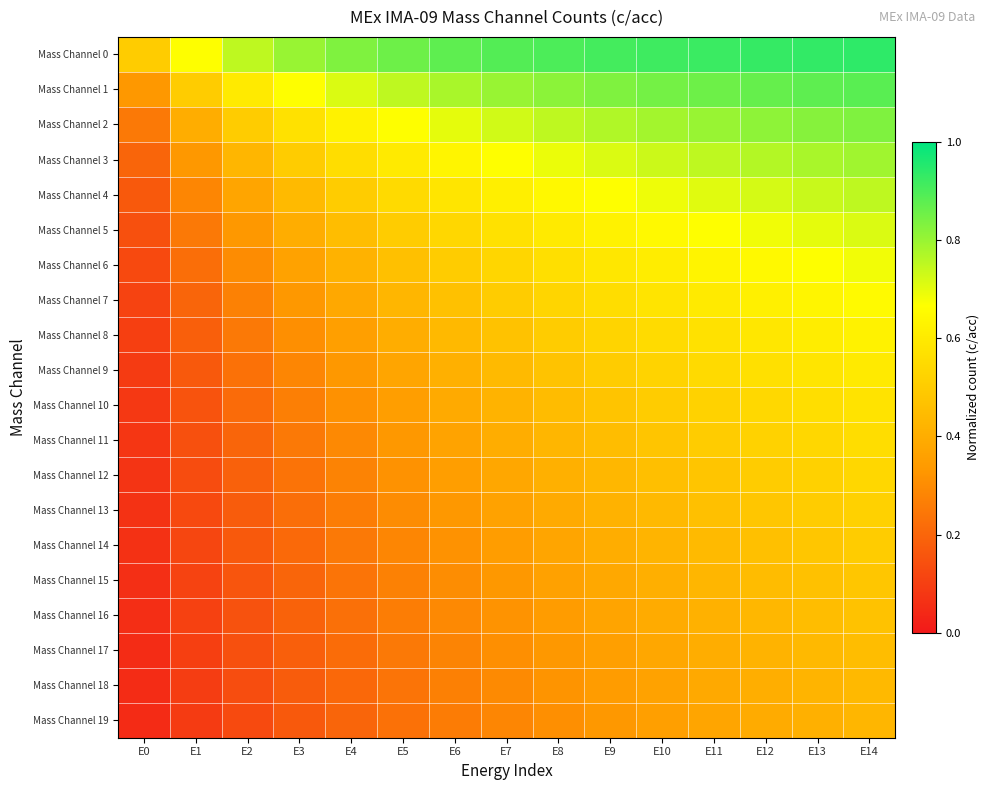

Reading left to right, list all the values displayed in this chart.

Mass Channel 0: E0=0.5	E1=0.7	E2=0.8	E3=0.8	E4=0.8	E5=0.9	E6=0.9	E7=0.9	E8=0.9	E9=0.9	E10=0.9	E11=0.9	E12=0.9	E13=0.9	E14=0.9
Mass Channel 1: E0=0.3	E1=0.5	E2=0.6	E3=0.7	E4=0.7	E5=0.8	E6=0.8	E7=0.8	E8=0.8	E9=0.8	E10=0.8	E11=0.9	E12=0.9	E13=0.9	E14=0.9
Mass Channel 2: E0=0.2	E1=0.4	E2=0.5	E3=0.6	E4=0.6	E5=0.7	E6=0.7	E7=0.7	E8=0.8	E9=0.8	E10=0.8	E11=0.8	E12=0.8	E13=0.8	E14=0.8
Mass Channel 3: E0=0.2	E1=0.3	E2=0.4	E3=0.5	E4=0.6	E5=0.6	E6=0.6	E7=0.7	E8=0.7	E9=0.7	E10=0.7	E11=0.8	E12=0.8	E13=0.8	E14=0.8
Mass Channel 4: E0=0.2	E1=0.3	E2=0.4	E3=0.4	E4=0.5	E5=0.5	E6=0.6	E7=0.6	E8=0.6	E9=0.7	E10=0.7	E11=0.7	E12=0.7	E13=0.7	E14=0.8
Mass Channel 5: E0=0.1	E1=0.2	E2=0.3	E3=0.4	E4=0.5	E5=0.5	E6=0.5	E7=0.6	E8=0.6	E9=0.6	E10=0.6	E11=0.7	E12=0.7	E13=0.7	E14=0.7
Mass Channel 6: E0=0.1	E1=0.2	E2=0.3	E3=0.4	E4=0.4	E5=0.5	E6=0.5	E7=0.5	E8=0.6	E9=0.6	E10=0.6	E11=0.6	E12=0.7	E13=0.7	E14=0.7
Mass Channel 7: E0=0.1	E1=0.2	E2=0.3	E3=0.3	E4=0.4	E5=0.4	E6=0.5	E7=0.5	E8=0.5	E9=0.6	E10=0.6	E11=0.6	E12=0.6	E13=0.6	E14=0.7
Mass Channel 8: E0=0.1	E1=0.2	E2=0.2	E3=0.3	E4=0.4	E5=0.4	E6=0.4	E7=0.5	E8=0.5	E9=0.5	E10=0.6	E11=0.6	E12=0.6	E13=0.6	E14=0.6
Mass Channel 9: E0=0.1	E1=0.2	E2=0.2	E3=0.3	E4=0.3	E5=0.4	E6=0.4	E7=0.4	E8=0.5	E9=0.5	E10=0.5	E11=0.5	E12=0.6	E13=0.6	E14=0.6
Mass Channel 10: E0=0.1	E1=0.2	E2=0.2	E3=0.3	E4=0.3	E5=0.4	E6=0.4	E7=0.4	E8=0.5	E9=0.5	E10=0.5	E11=0.5	E12=0.5	E13=0.6	E14=0.6
Mass Channel 11: E0=0.1	E1=0.1	E2=0.2	E3=0.2	E4=0.3	E5=0.3	E6=0.4	E7=0.4	E8=0.4	E9=0.5	E10=0.5	E11=0.5	E12=0.5	E13=0.5	E14=0.6
Mass Channel 12: E0=0.1	E1=0.1	E2=0.2	E3=0.2	E4=0.3	E5=0.3	E6=0.3	E7=0.4	E8=0.4	E9=0.4	E10=0.5	E11=0.5	E12=0.5	E13=0.5	E14=0.5
Mass Channel 13: E0=0.1	E1=0.1	E2=0.2	E3=0.2	E4=0.3	E5=0.3	E6=0.3	E7=0.4	E8=0.4	E9=0.4	E10=0.4	E11=0.5	E12=0.5	E13=0.5	E14=0.5
Mass Channel 14: E0=0.1	E1=0.1	E2=0.2	E3=0.2	E4=0.2	E5=0.3	E6=0.3	E7=0.3	E8=0.4	E9=0.4	E10=0.4	E11=0.4	E12=0.5	E13=0.5	E14=0.5
Mass Channel 15: E0=0.1	E1=0.1	E2=0.2	E3=0.2	E4=0.2	E5=0.3	E6=0.3	E7=0.3	E8=0.4	E9=0.4	E10=0.4	E11=0.4	E12=0.4	E13=0.5	E14=0.5
Mass Channel 16: E0=0.1	E1=0.1	E2=0.1	E3=0.2	E4=0.2	E5=0.3	E6=0.3	E7=0.3	E8=0.3	E9=0.4	E10=0.4	E11=0.4	E12=0.4	E13=0.5	E14=0.5
Mass Channel 17: E0=0.1	E1=0.1	E2=0.1	E3=0.2	E4=0.2	E5=0.2	E6=0.3	E7=0.3	E8=0.3	E9=0.4	E10=0.4	E11=0.4	E12=0.4	E13=0.4	E14=0.5
Mass Channel 18: E0=0.1	E1=0.1	E2=0.1	E3=0.2	E4=0.2	E5=0.2	E6=0.3	E7=0.3	E8=0.3	E9=0.3	E10=0.4	E11=0.4	E12=0.4	E13=0.4	E14=0.4
Mass Channel 19: E0=0.0	E1=0.1	E2=0.1	E3=0.2	E4=0.2	E5=0.2	E6=0.3	E7=0.3	E8=0.3	E9=0.3	E10=0.4	E11=0.4	E12=0.4	E13=0.4	E14=0.4